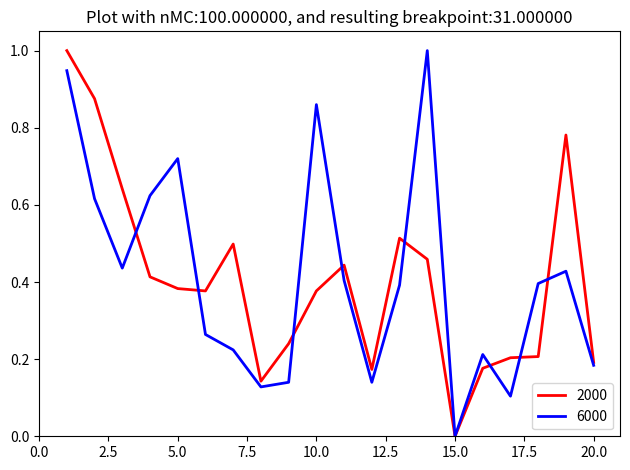

What is the maximum value shown in the chart?

1.0